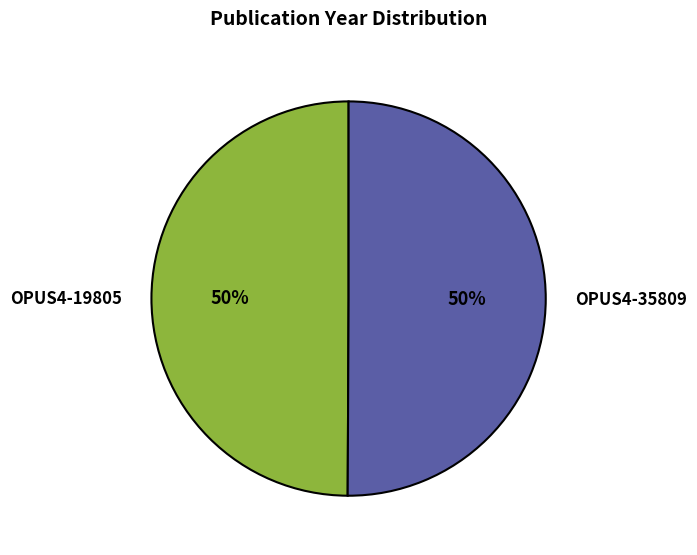

How many slices are in this pie chart?

2